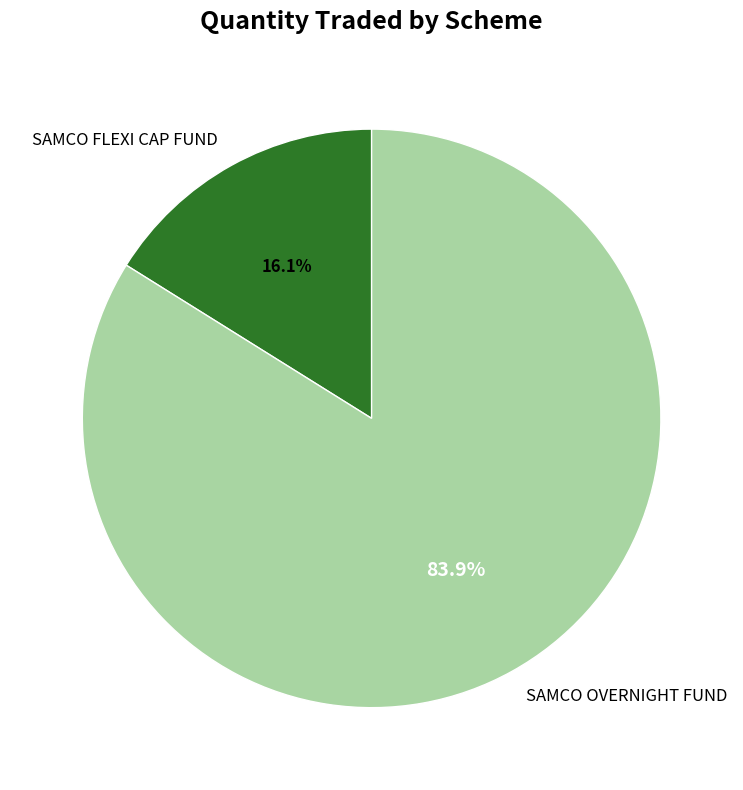

What percentage is the SAMCO OVERNIGHT FUND slice, to the nearest percent?

84%